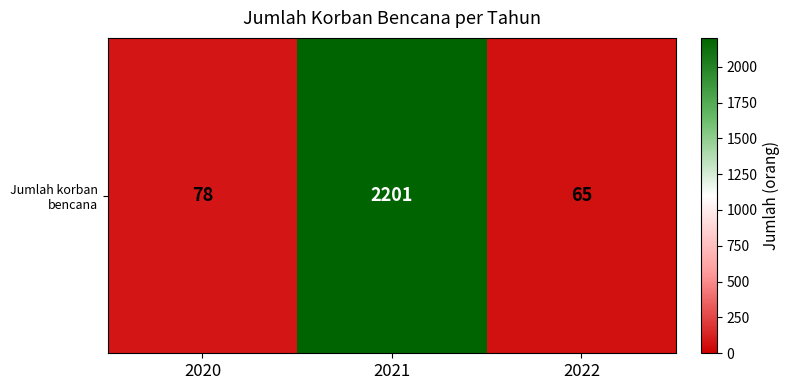

List the labels in order of value, largest first.

2021, 2020, 2022